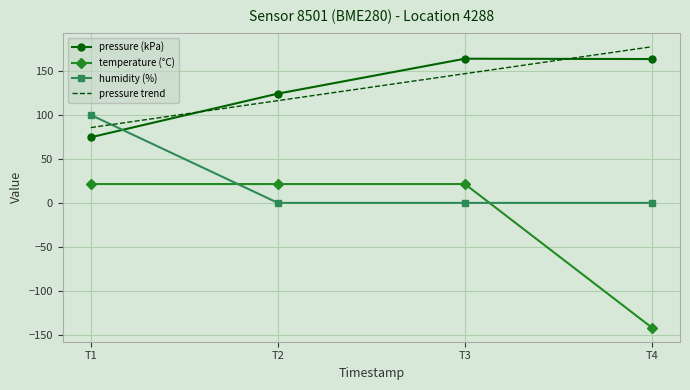

Which series has the widest spread of values?

temperature (°C)